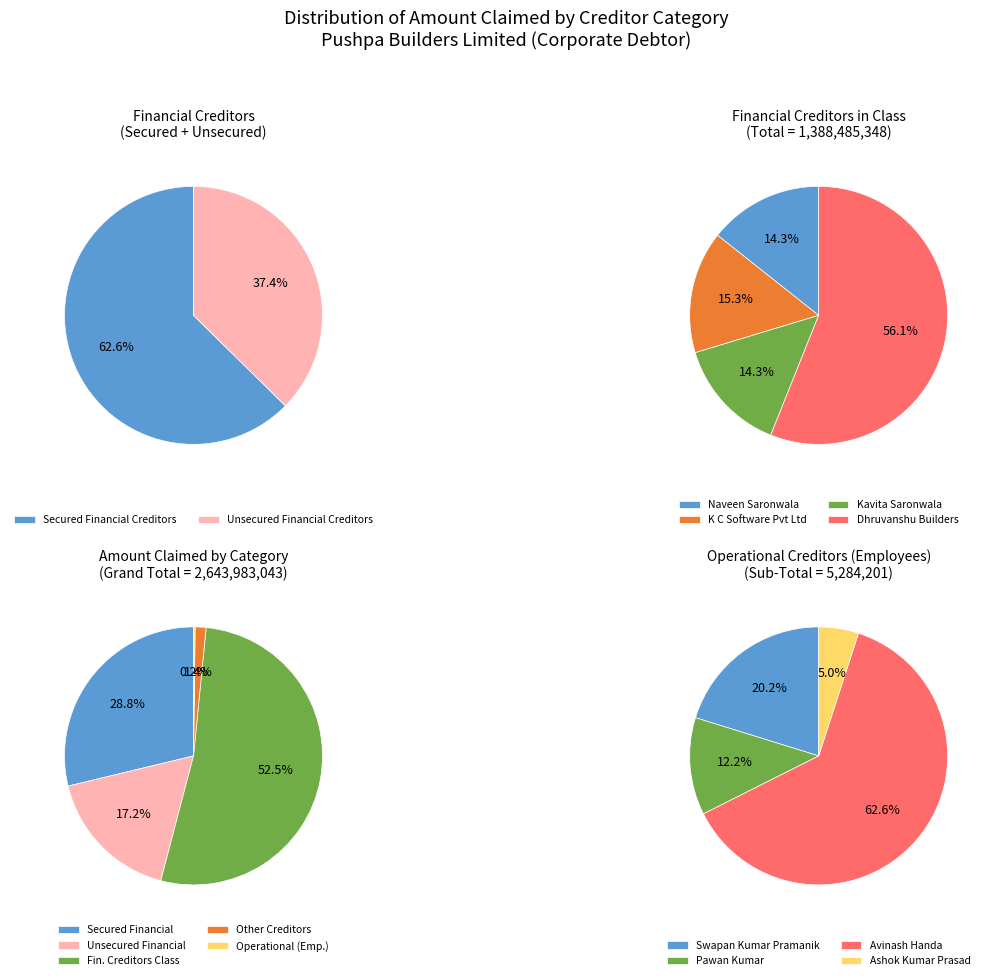

What percentage is the Financial Creditors in Class slice, to the nearest percent?

53%